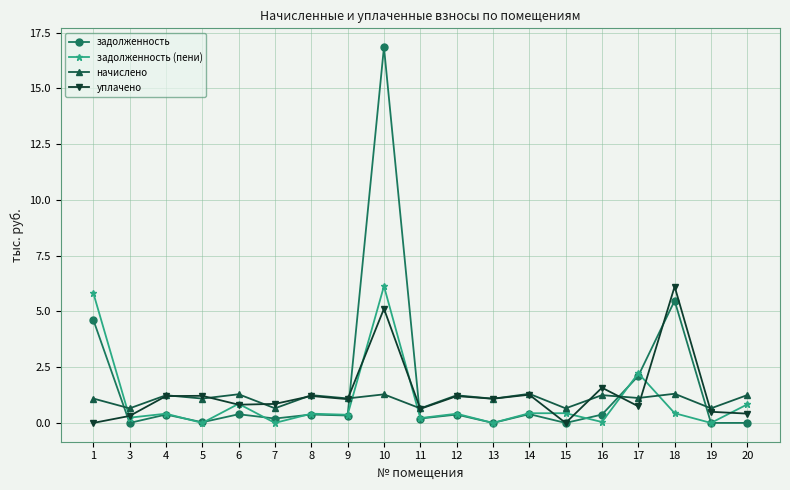

Which series has the largest range (max minus min)?

задолженность